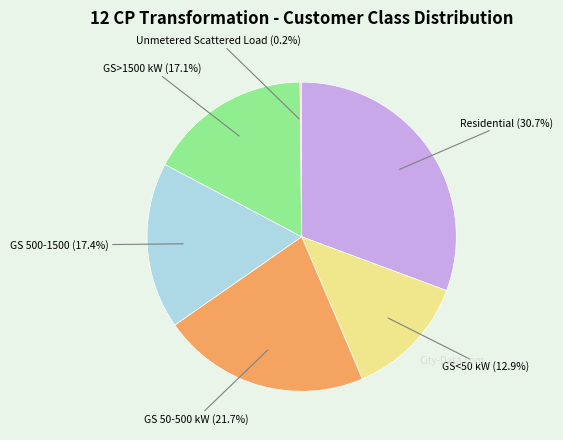

Is there any slice that represents more than half of the pie?

No